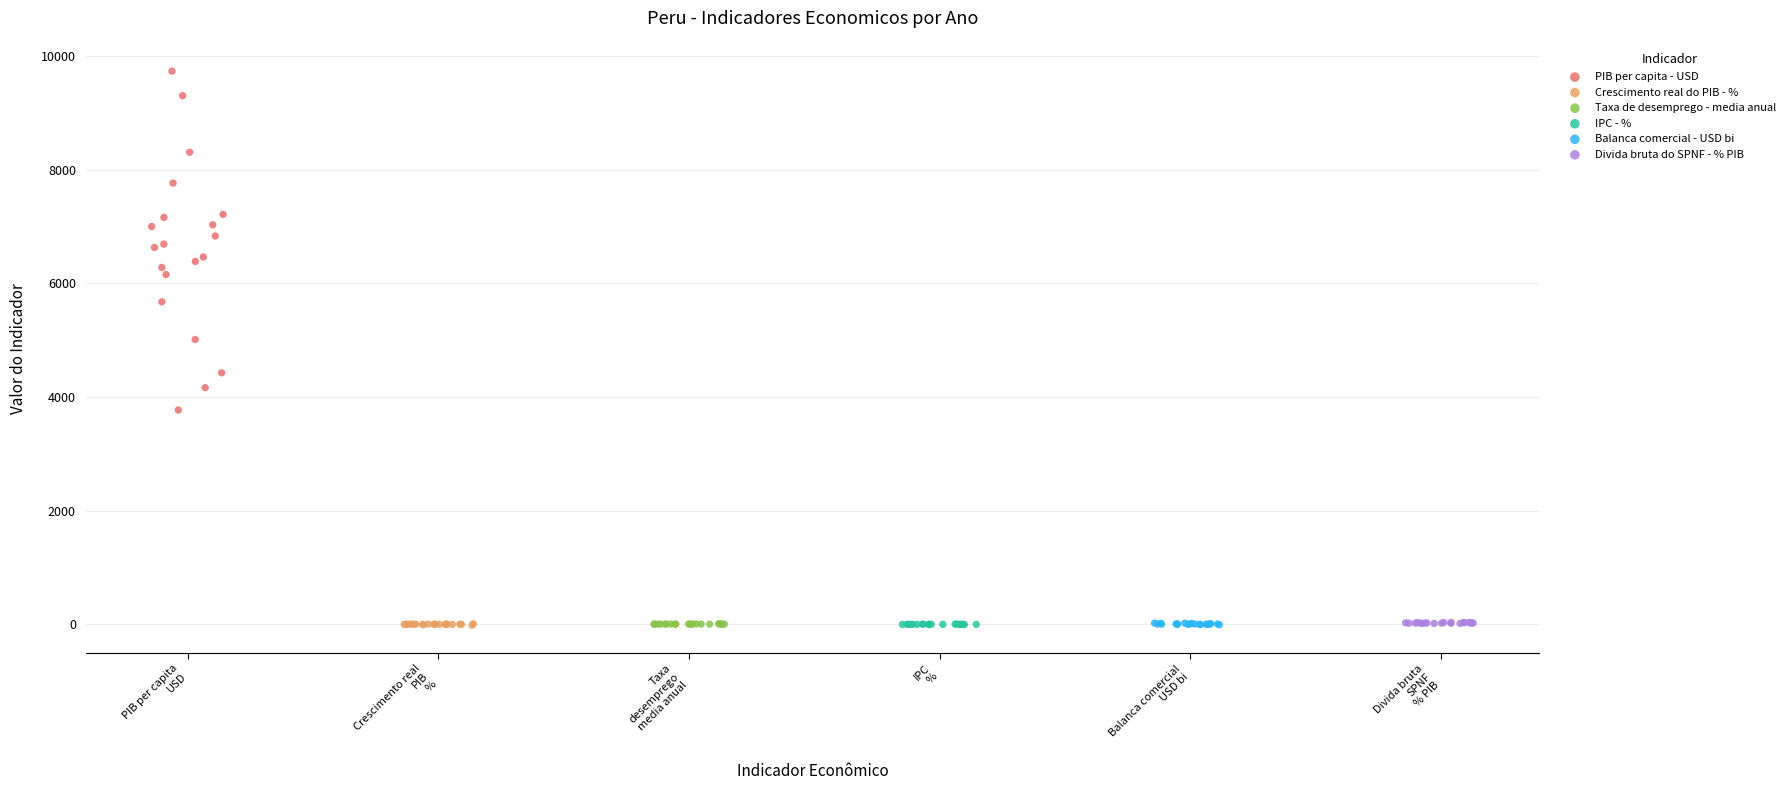

What are all the series names shown in the legend?

PIB per capita - USD, Crescimento real do PIB - %, Taxa de desemprego - media anual, IPC - %, Balanca comercial - USD bi, Divida bruta do SPNF - % PIB